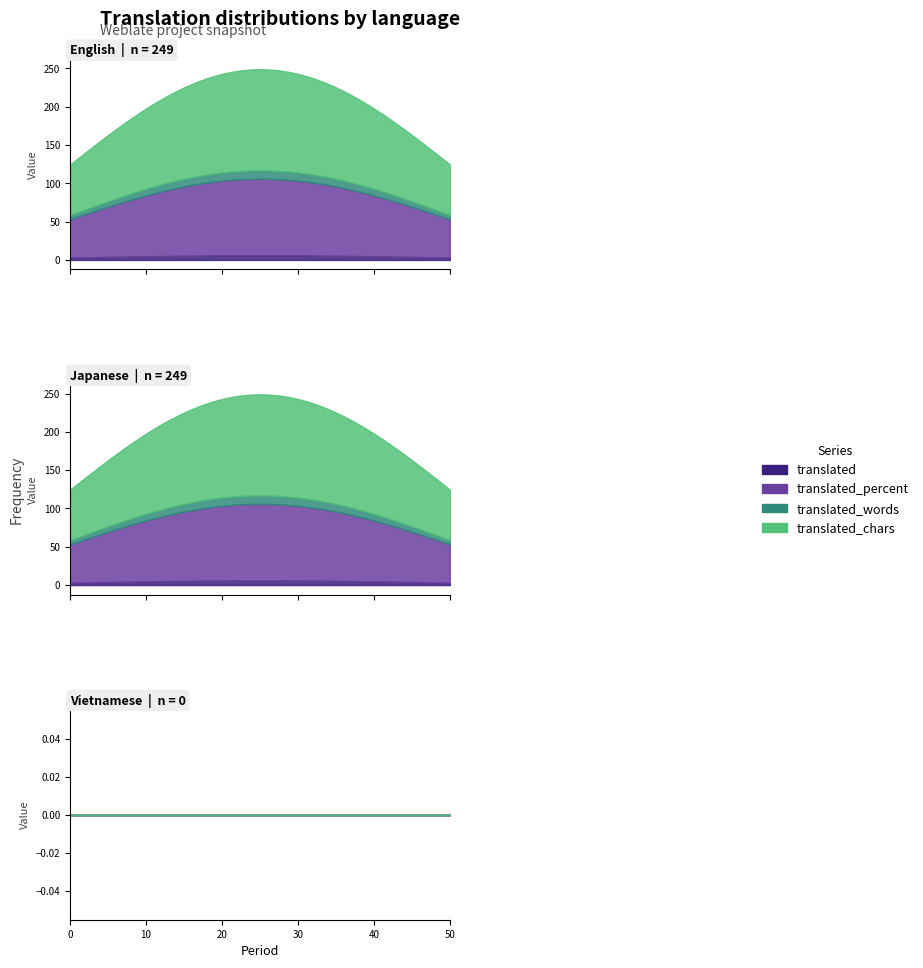

Rank the series by their maximum value, from highest to lowest.

translated_chars, translated_percent, translated_words, translated